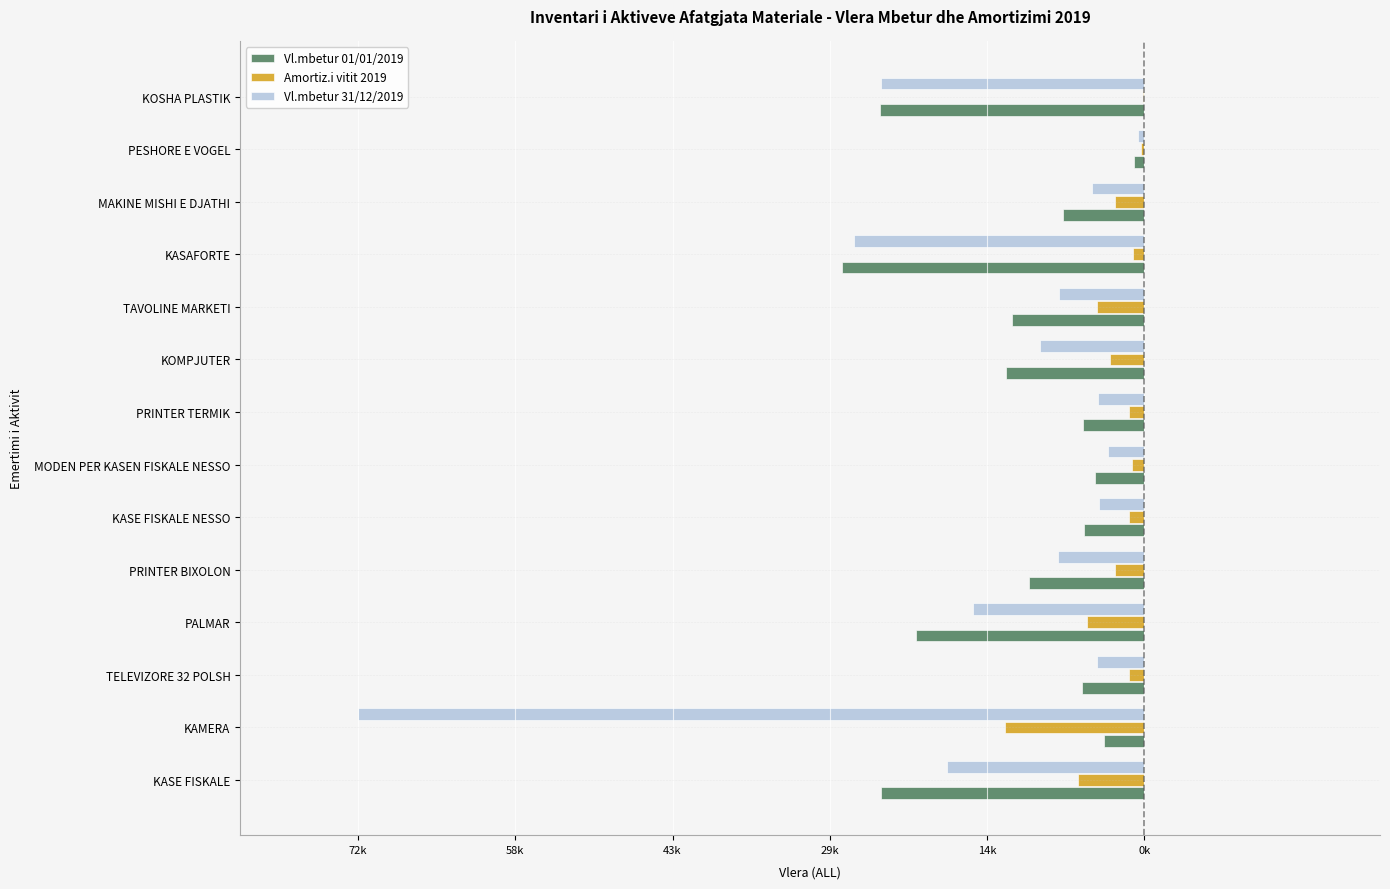

Which series has the widest spread of values?

Vl.mbetur 31/12/2019